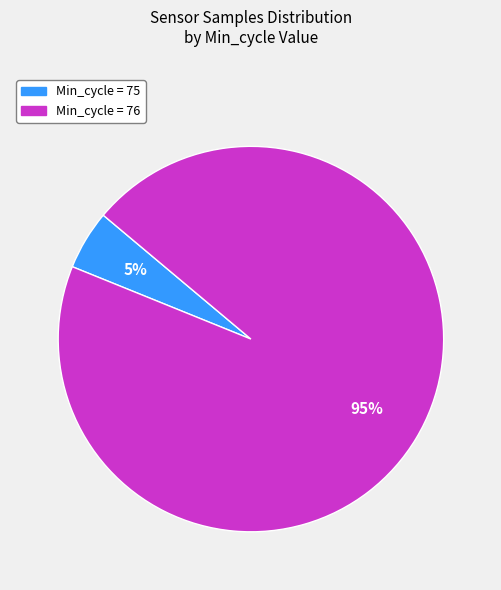

Is there a majority slice in this chart?

Yes